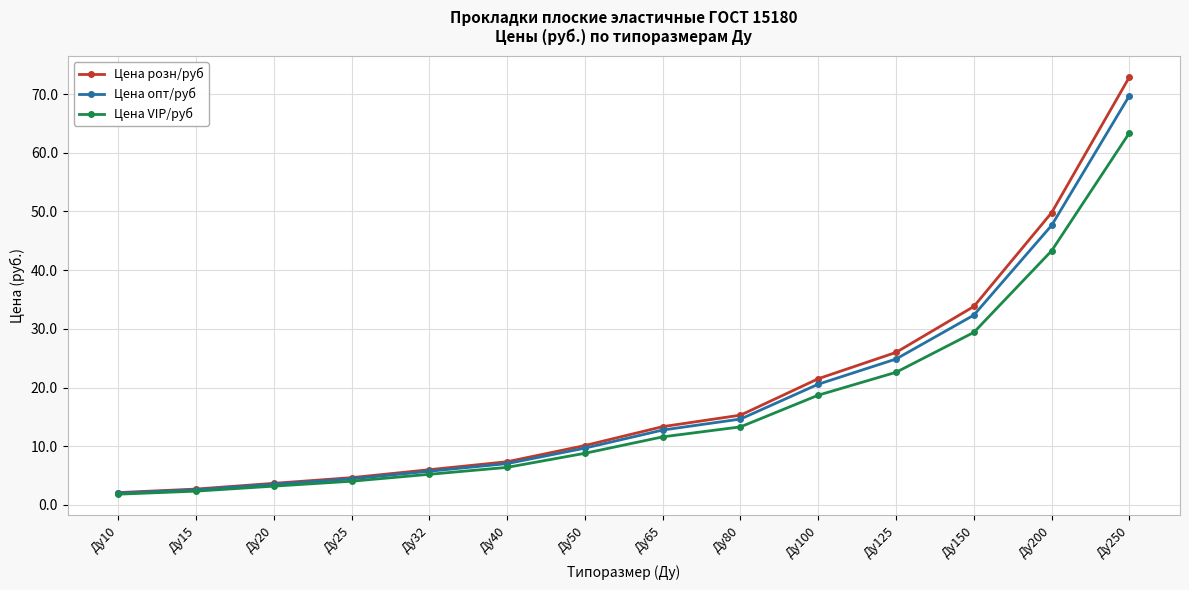

List the series in order of their overall mean, highest first.

Цена розн/руб, Цена опт/руб, Цена VIP/руб